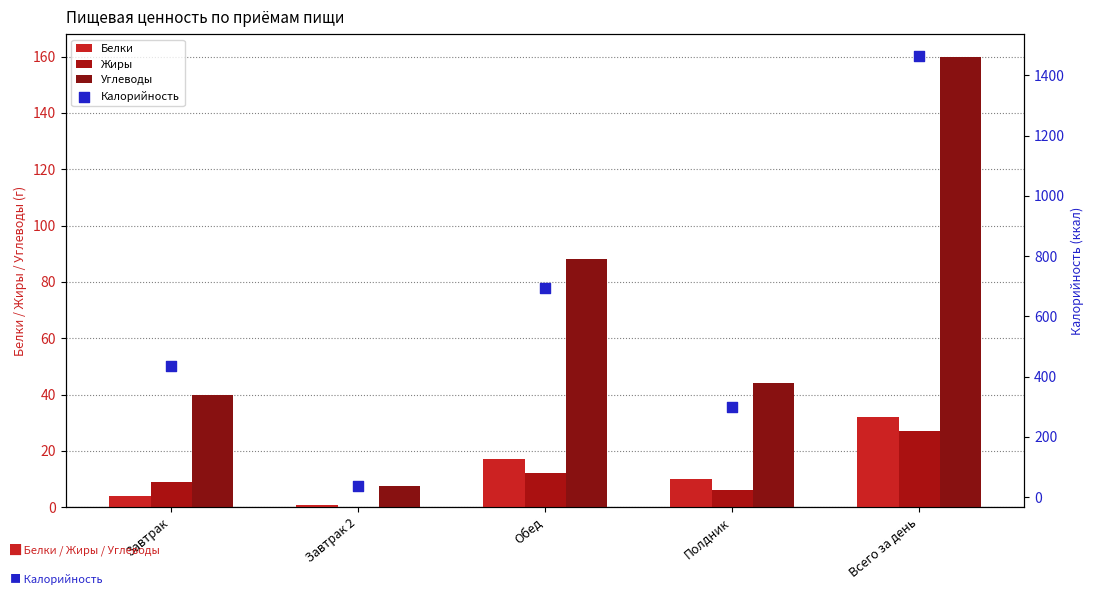

Which series has the largest total across all categories?

Калорийность